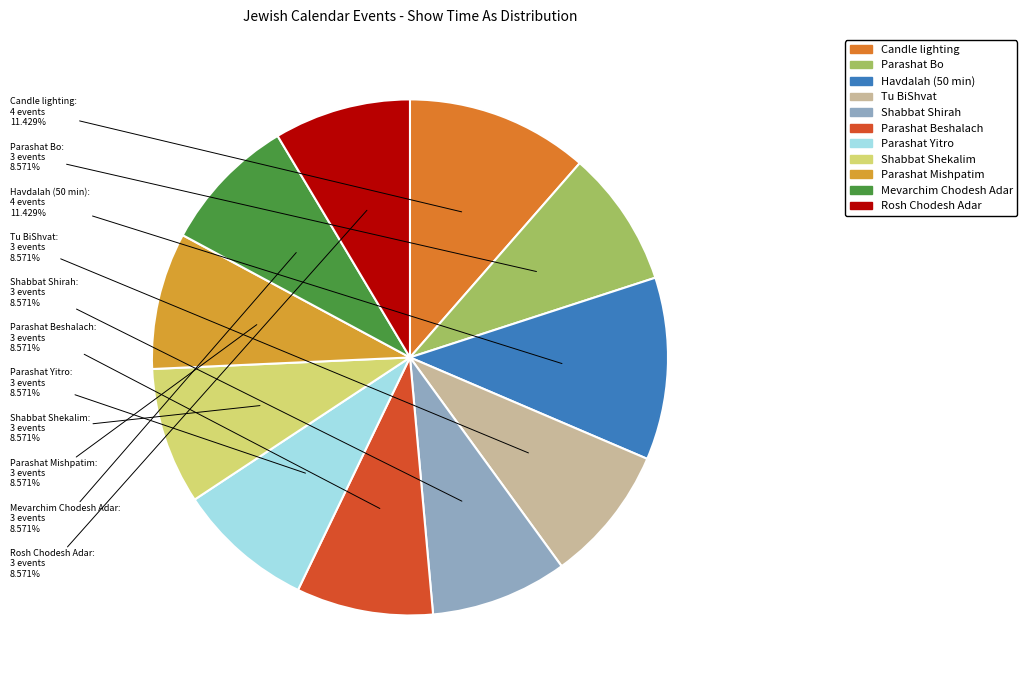

To the nearest percent, what portion does Havdalah (50 min) represent?

11%